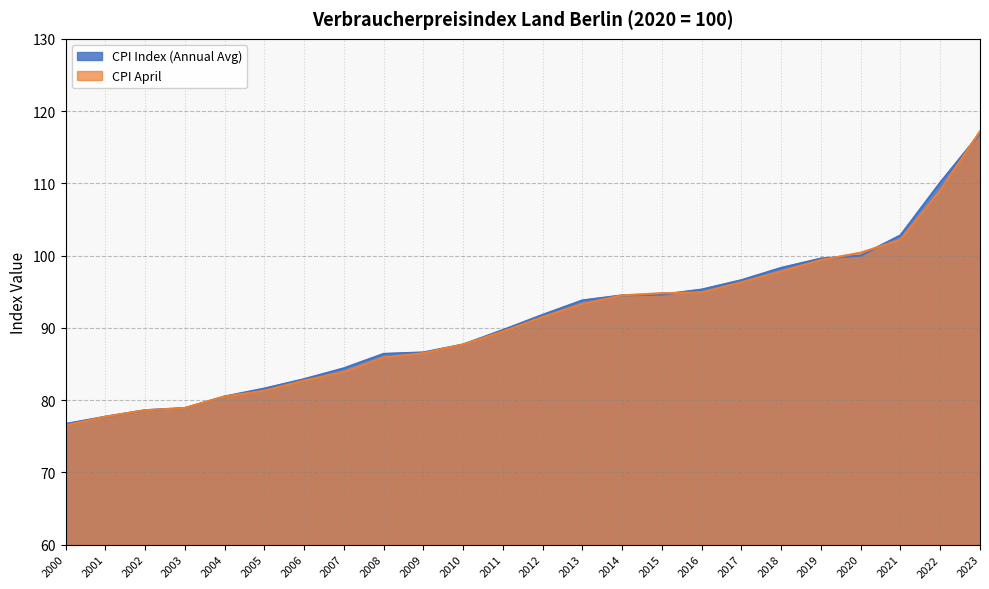

Reading right to left, what are all the values shown in this chart?

CPI Index (Annual Avg): 2023=116.9	2022=110.1	2021=102.8	2020=100.0	2019=99.6	2018=98.3	2017=96.6	2016=95.3	2015=94.6	2014=94.5	2013=93.8	2012=91.8	2011=89.7	2010=87.7	2009=86.6	2008=86.4	2007=84.4	2006=82.9	2005=81.6	2004=80.5	2003=78.9	2002=78.6	2001=77.7	2000=76.7
CPI April: 2023=117.2	2022=109.0	2021=102.2	2020=100.4	2019=99.4	2018=97.8	2017=96.3	2016=94.9	2015=94.8	2014=94.5	2013=93.3	2012=91.5	2011=89.5	2010=87.7	2009=86.5	2008=85.9	2007=83.9	2006=82.7	2005=81.3	2004=80.5	2003=78.9	2002=78.6	2001=77.7	2000=76.5